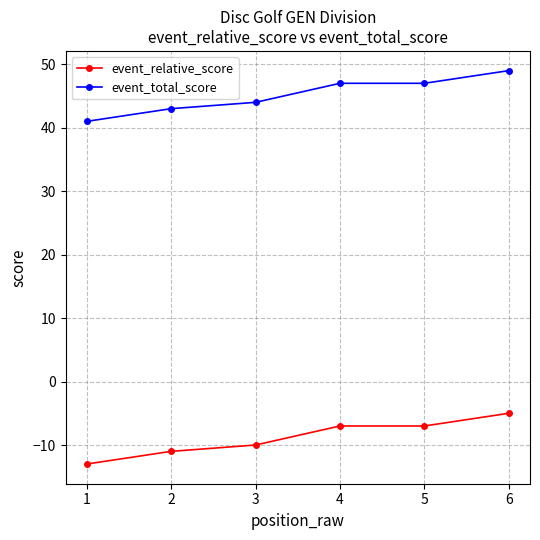

Is the value of event_total_score at 5 greater than the value of event_relative_score at 1?

Yes